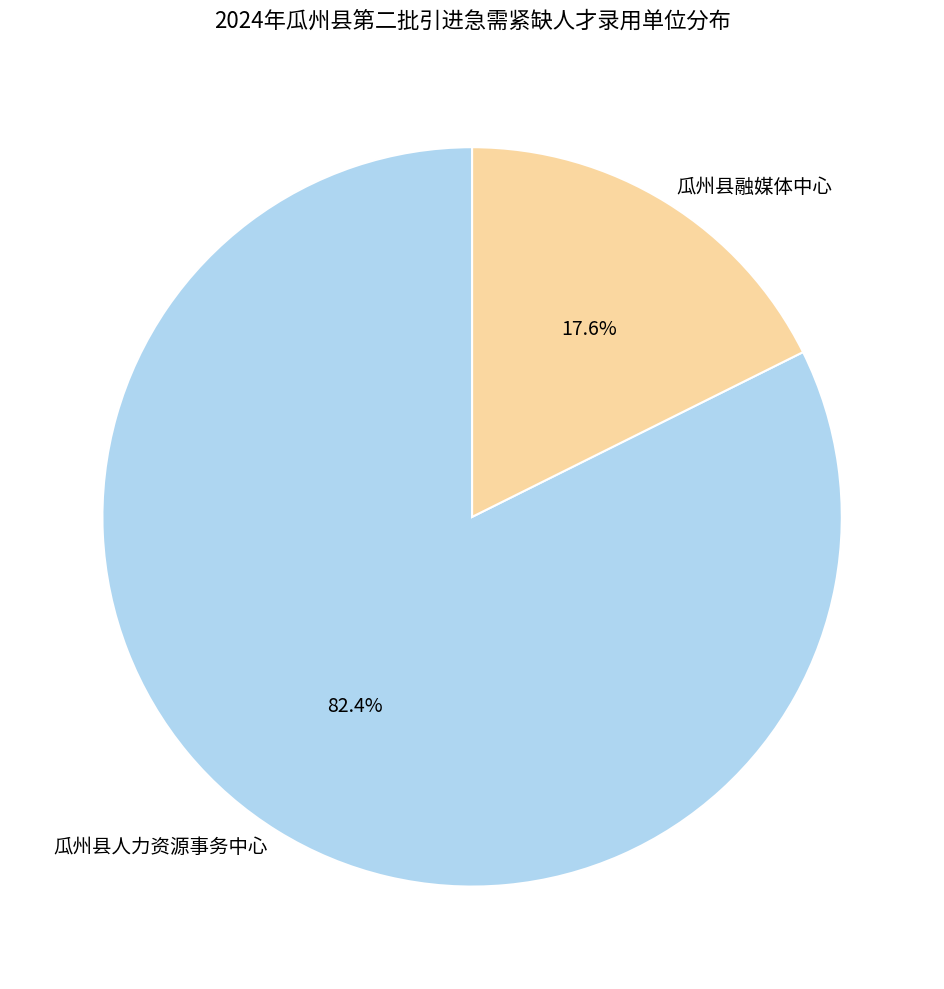

Is it true that 瓜州县融媒体中心 is 18% of the pie?

True